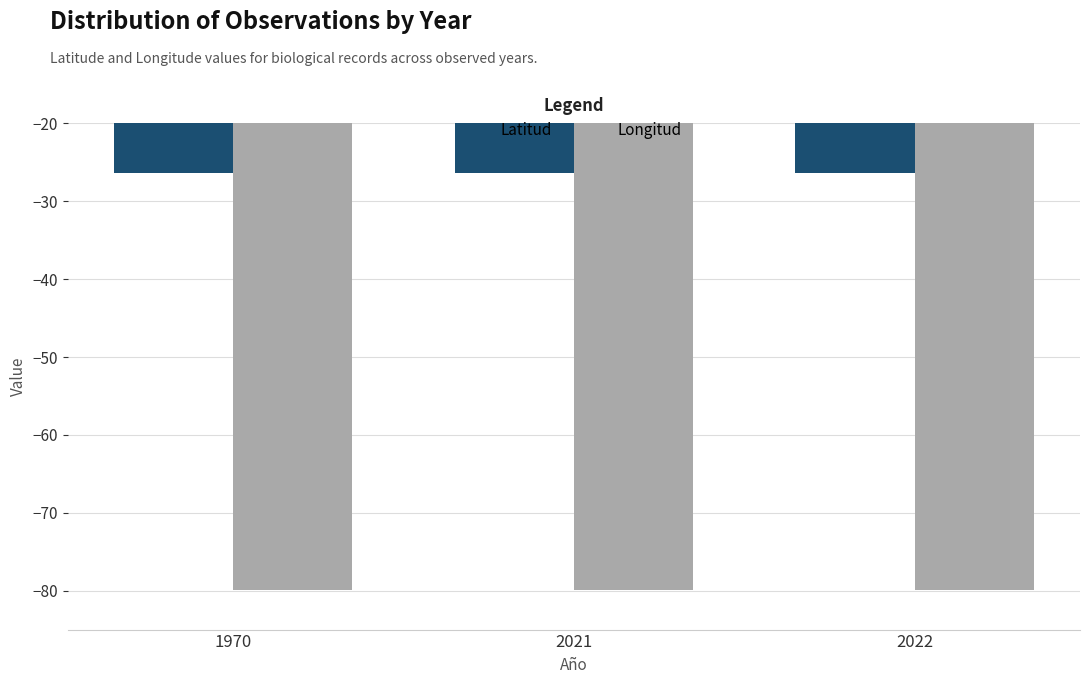

What is the minimum value shown in the chart?

-79.9